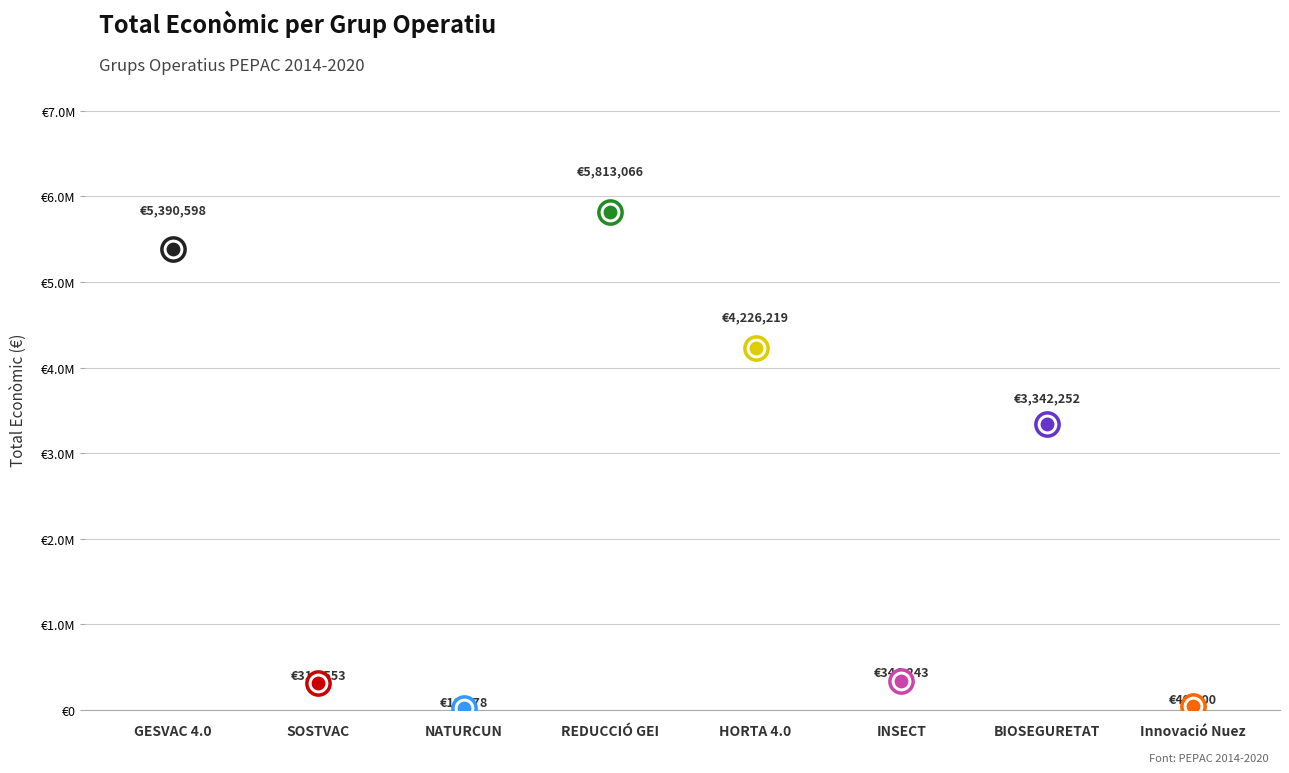

Approximately how many times larger is the value at INSECT compared to GESVAC 4.0?

0.1